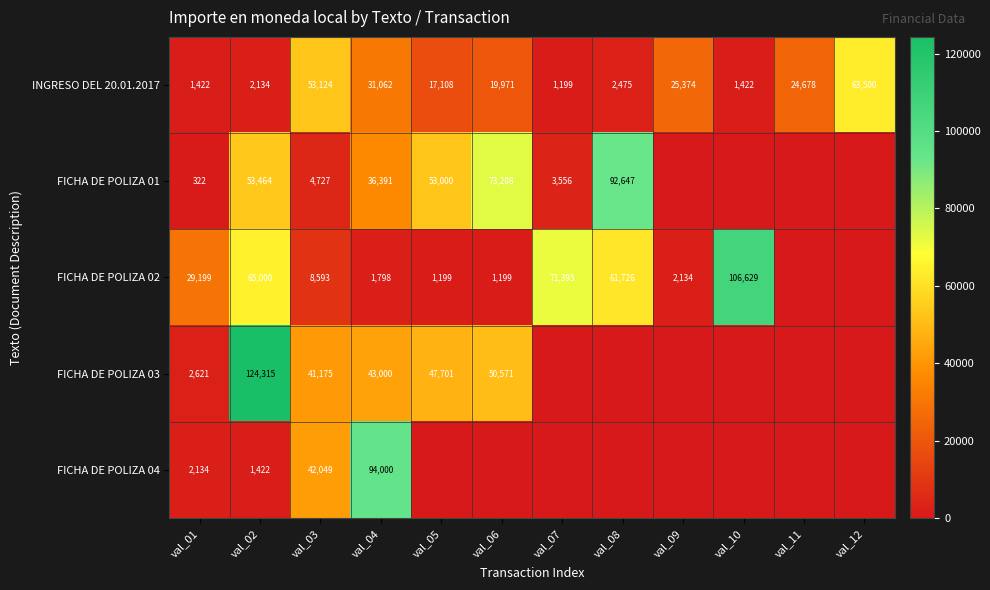

What is the minimum value for INGRESO DEL 20.01.2017?

1199